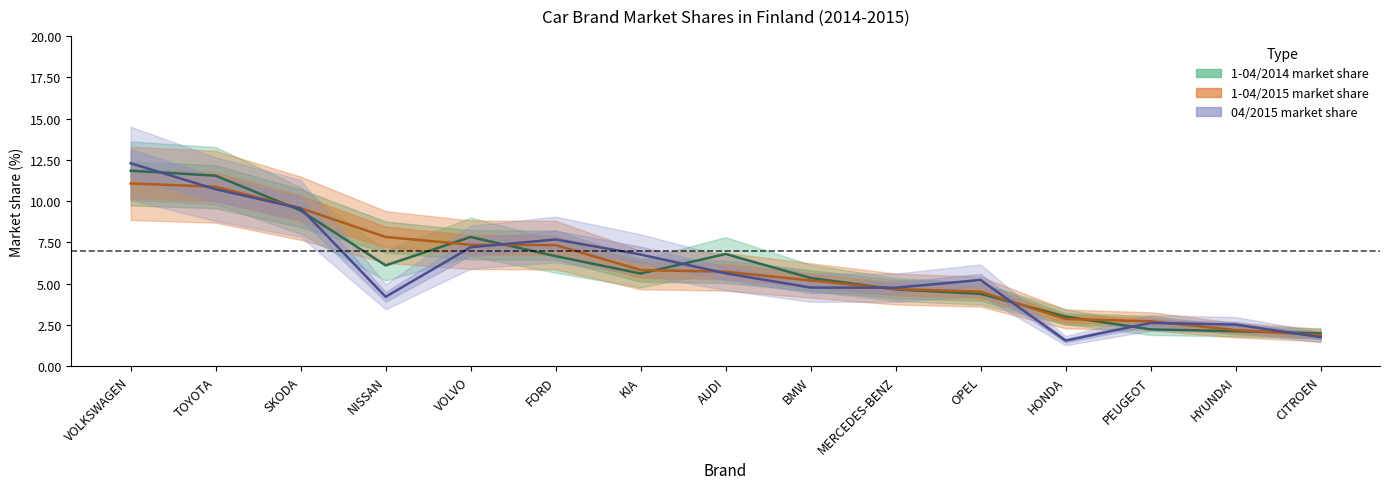

How many times do 1-04/2014 market share and 1-04/2015 market share cross each other?

8